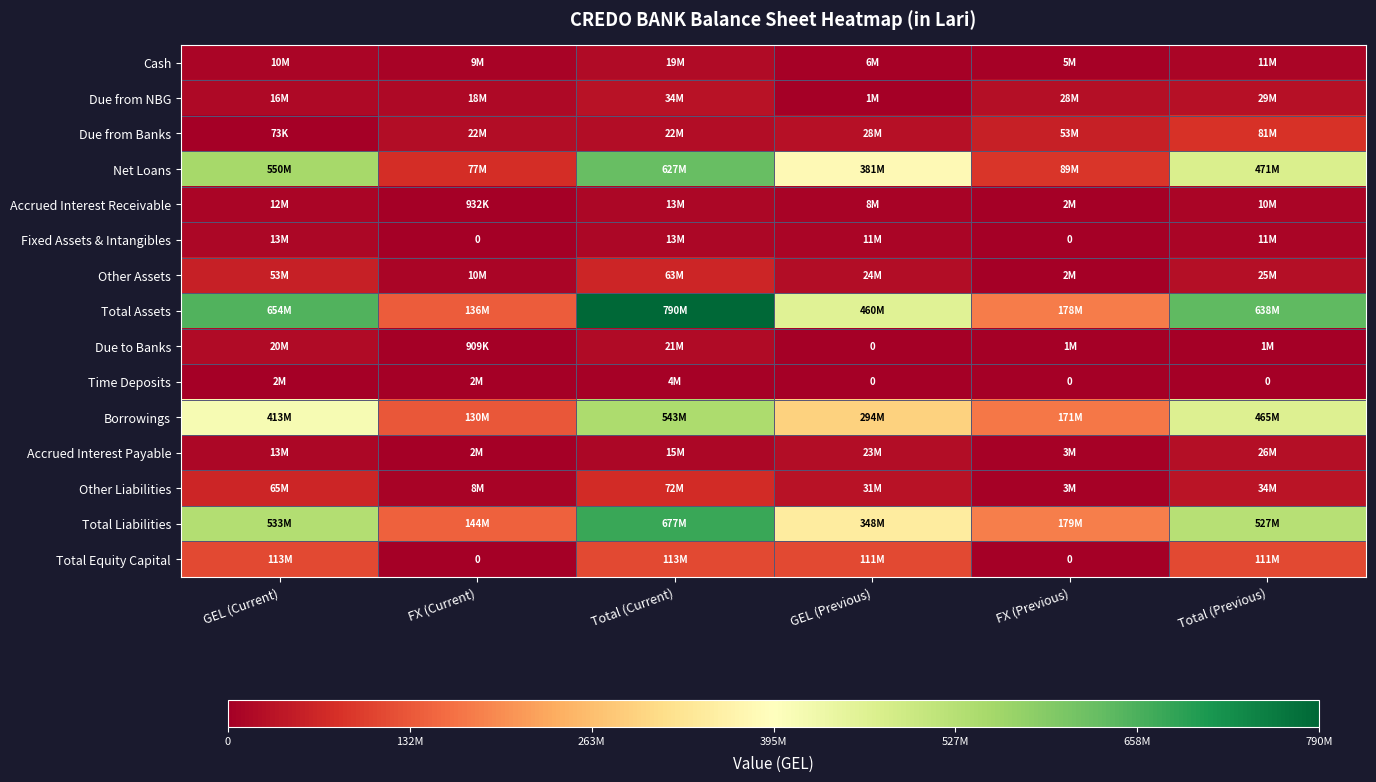

What is the difference between the Due from NBG values at Total (Current) and GEL (Previous)?

32837309.1